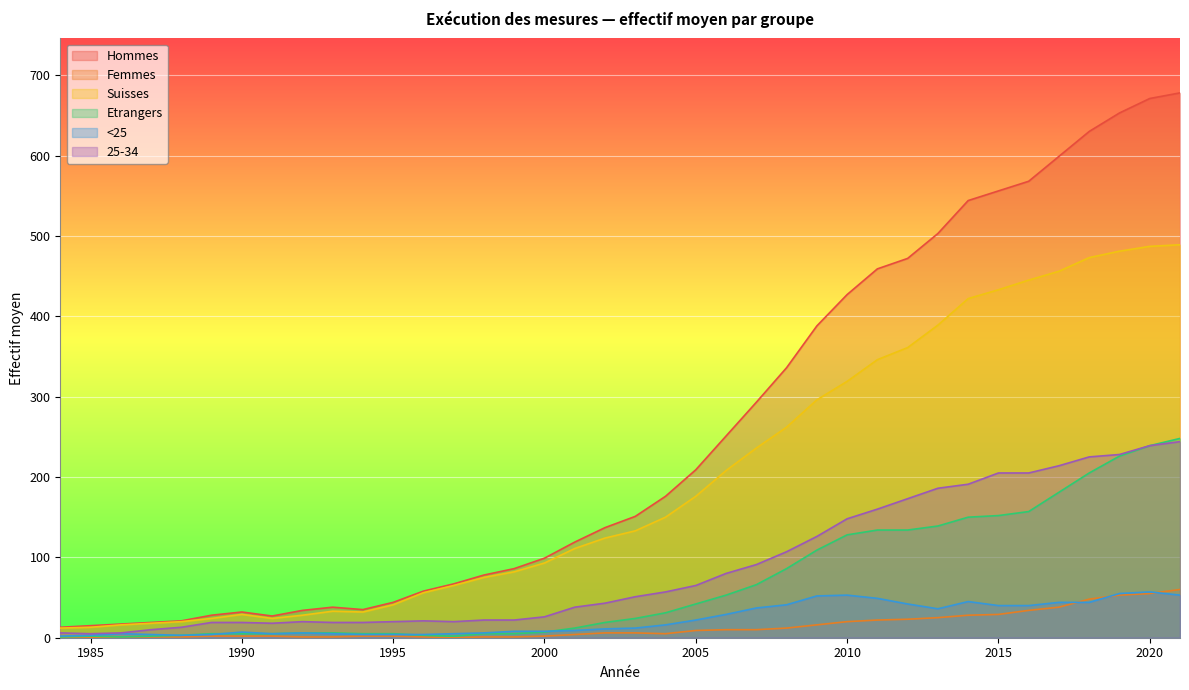

True or false: Etrangers and Femmes cross at least once.

False